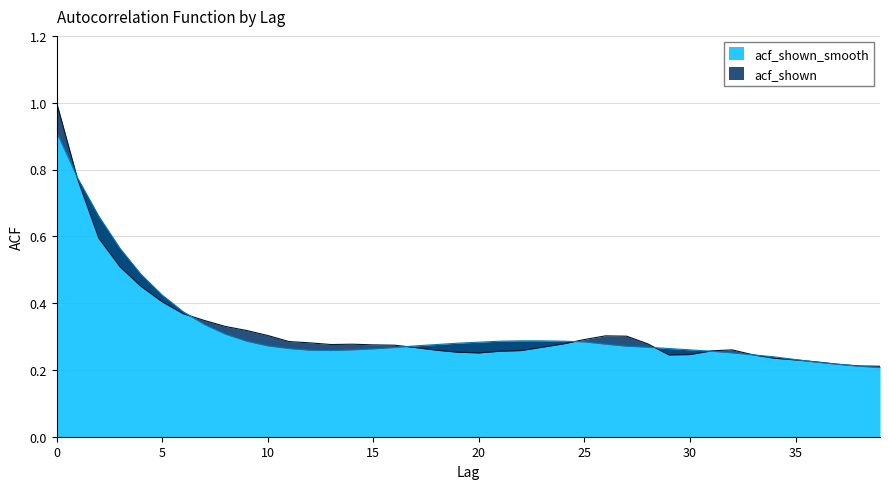

What is the minimum value shown in the chart?

0.2